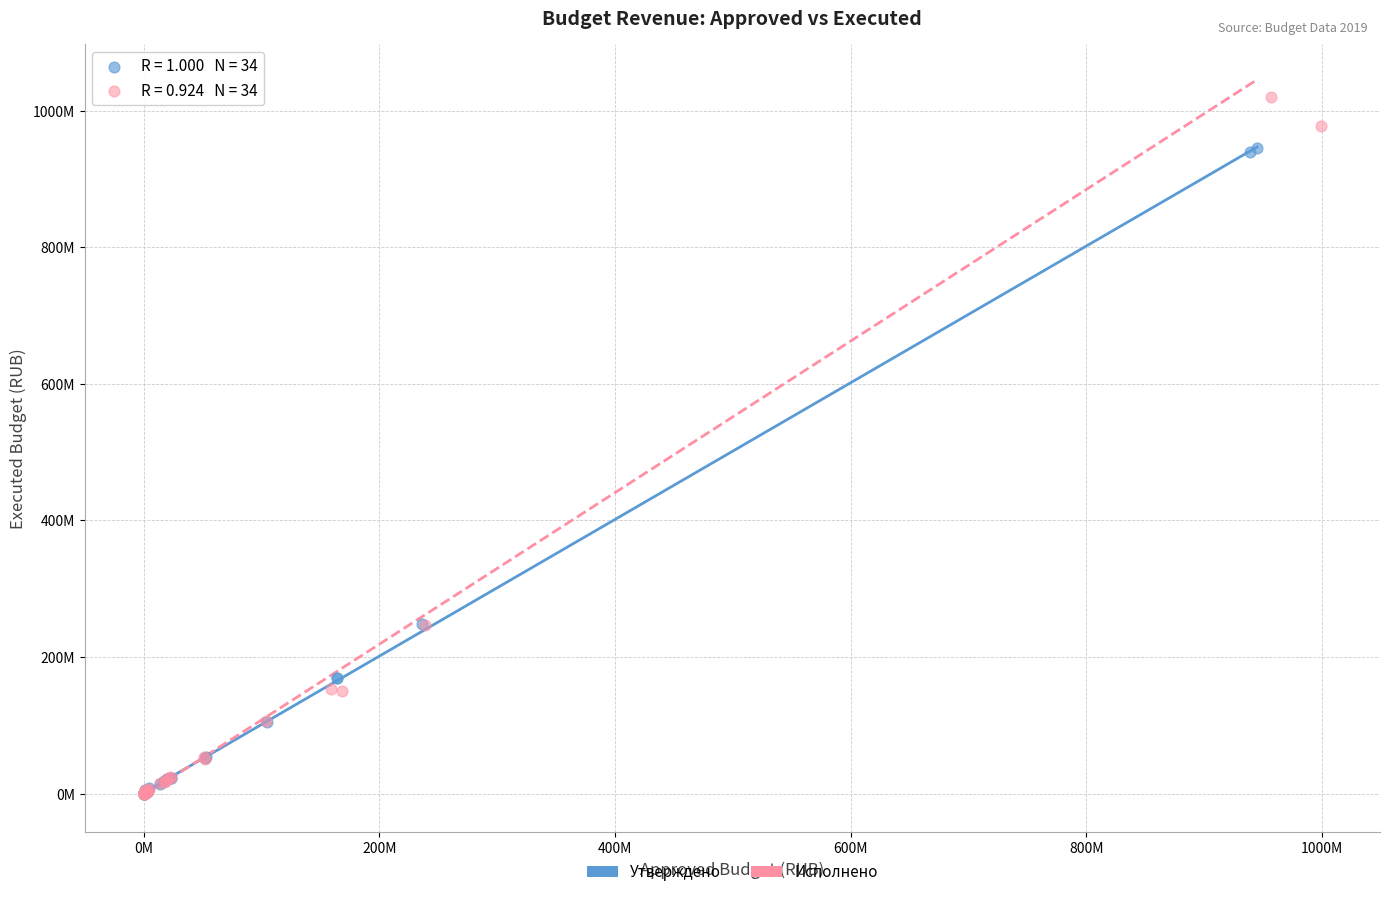

What are all the series names shown in the legend?

Утверждено, Исполнено